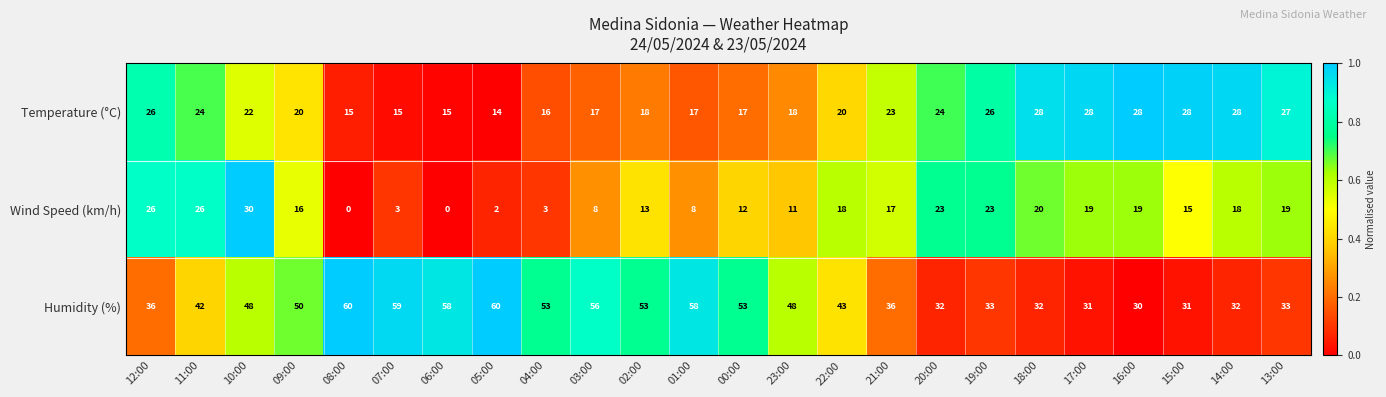

Which series has the largest total across all categories?

Humidity (%)